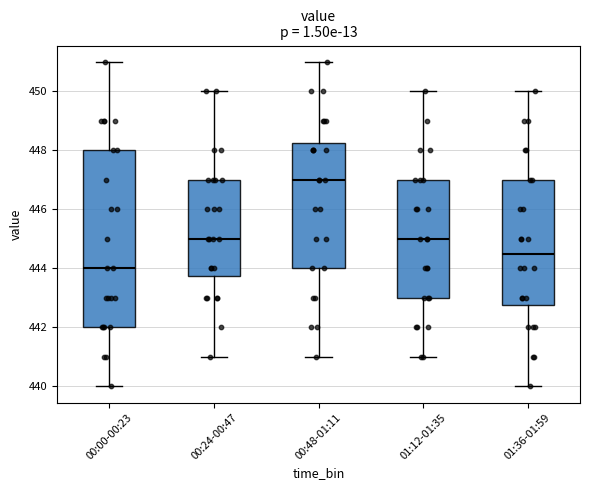

Reading left to right, read every box against the y-axis: the position of its median line, the range the box covers, and the ends of its whiskers. The values are not printed on the chart, so give them approximately, as read against the axis.

00:00-00:23: median 444.0, box 442.0 to 448.0, whiskers 440.0 to 451.0
00:24-00:47: median 445.0, box 443.8 to 447.0, whiskers 441.0 to 450.0
00:48-01:11: median 447.0, box 444.0 to 448.2, whiskers 441.0 to 451.0
01:12-01:35: median 445.0, box 443.0 to 447.0, whiskers 441.0 to 450.0
01:36-01:59: median 444.6, box 442.8 to 447.0, whiskers 440.0 to 450.0